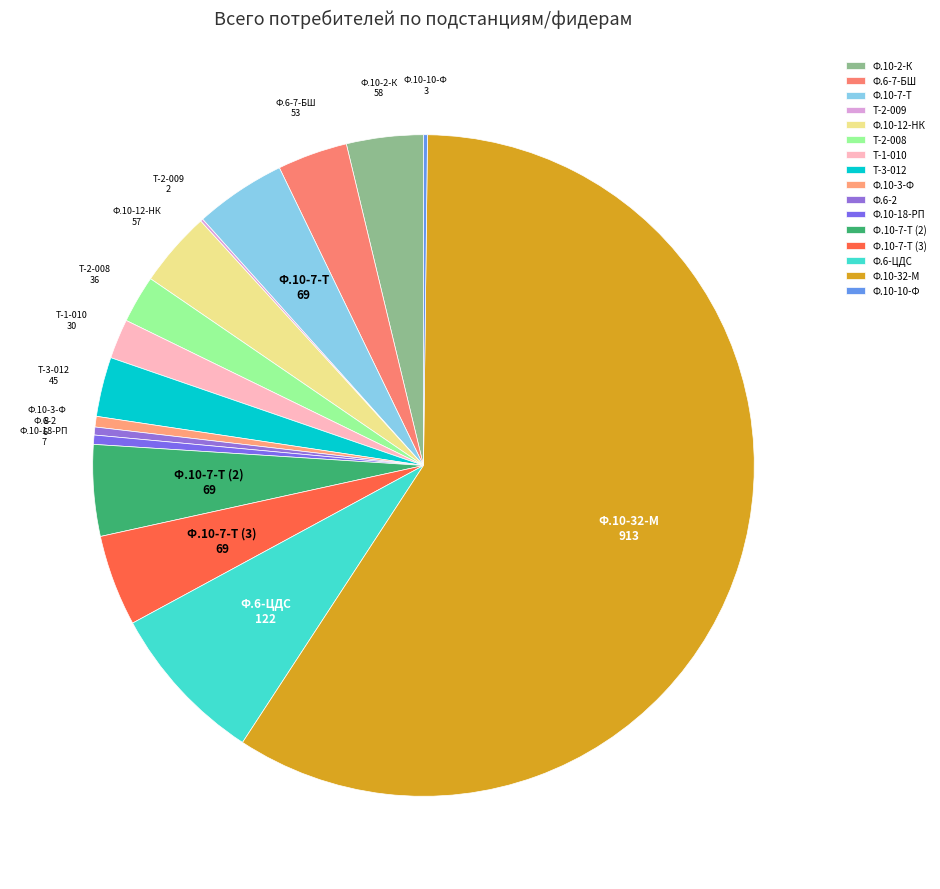

Which slice is the largest?

Ф.10-32-М